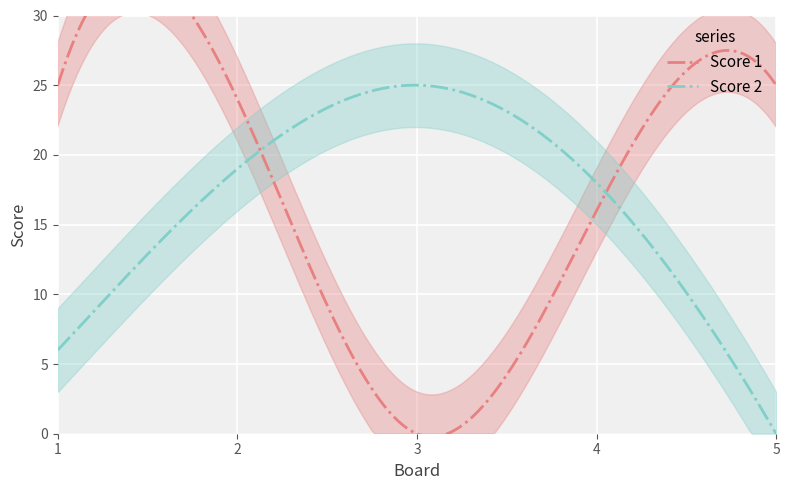

What is the approximate value of Score 1 at 1, to the nearest 5?

25